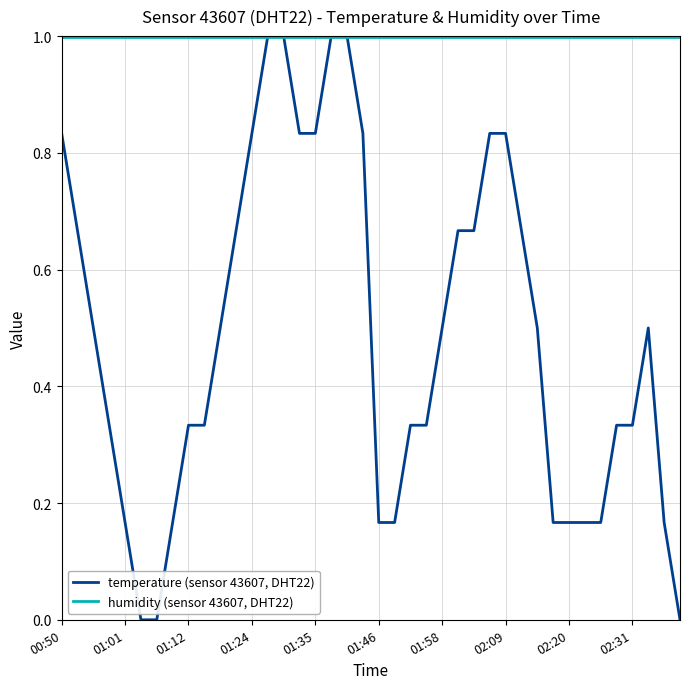

What is the lowest value of the humidity (sensor 43607, DHT22) series?

1.0